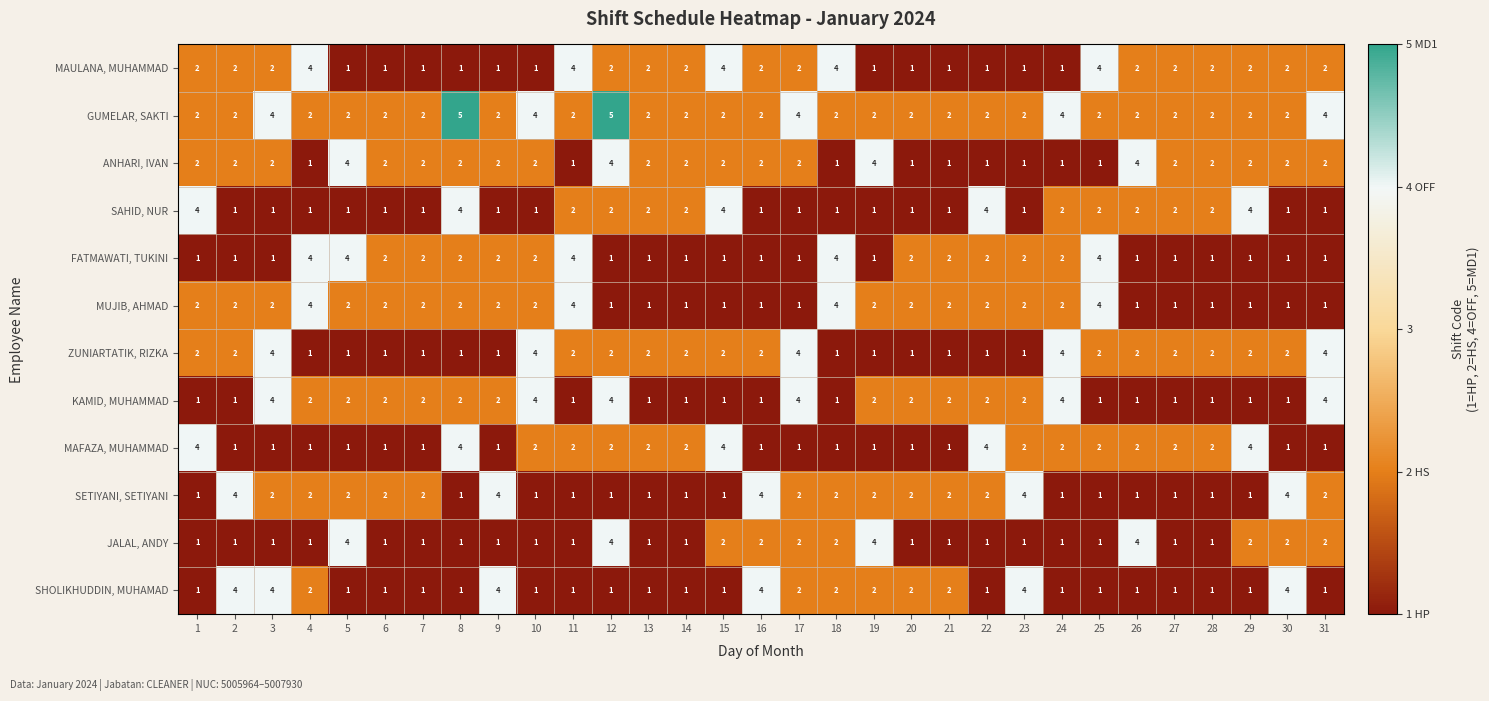

What is the difference between the highest and lowest values at 31?

3